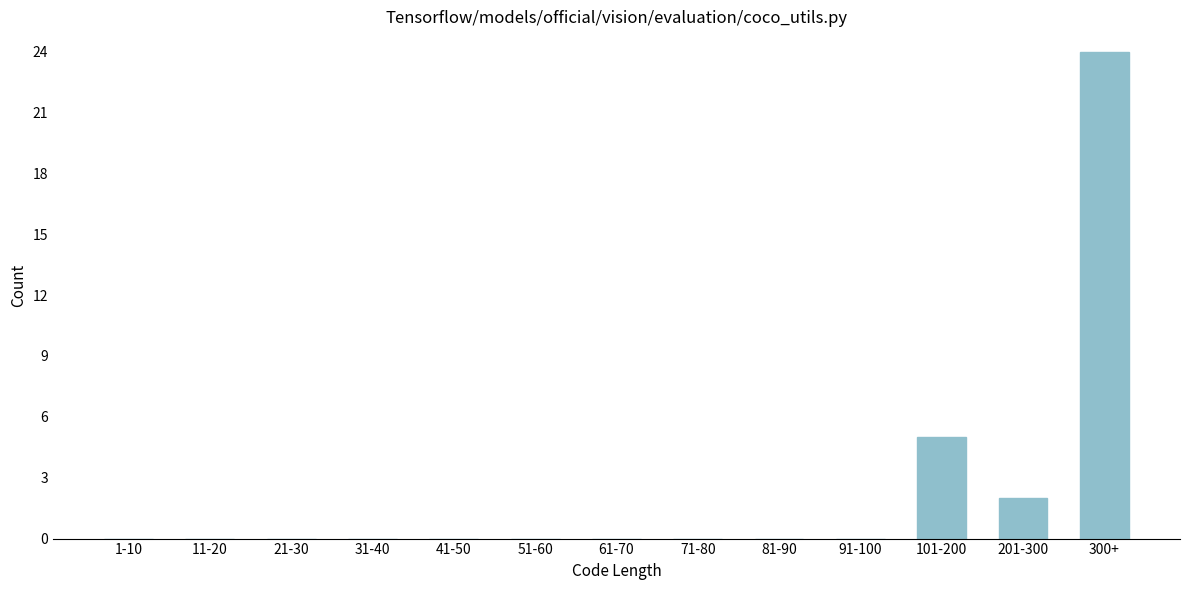

Reading left to right, what are all the values shown in this chart?

1-10=0	11-20=0	21-30=0	31-40=0	41-50=0	51-60=0	61-70=0	71-80=0	81-90=0	91-100=0	101-200=5	201-300=2	300+=24